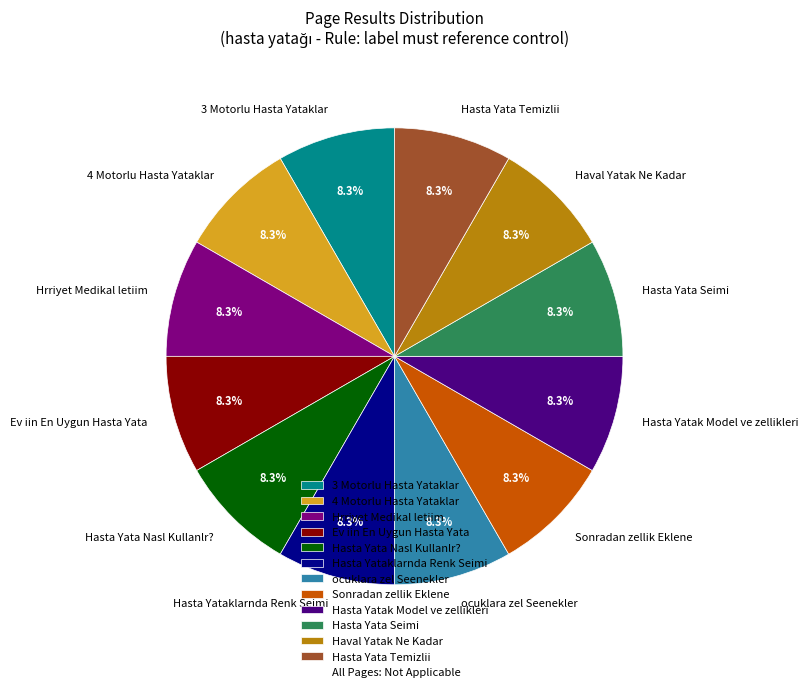

Approximately how many times larger is the value at ocuklara zel Seenekler compared to Hasta Yata Temizlii?

1.0